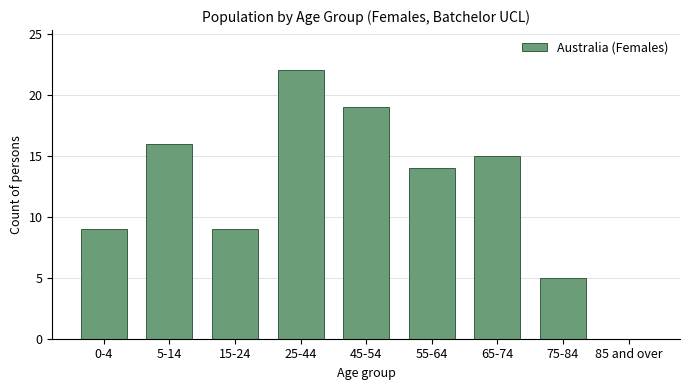

Reading left to right, extract all data points from this chart.

0-4=9	5-14=16	15-24=9	25-44=22	45-54=19	55-64=14	65-74=15	75-84=5	85 and over=0